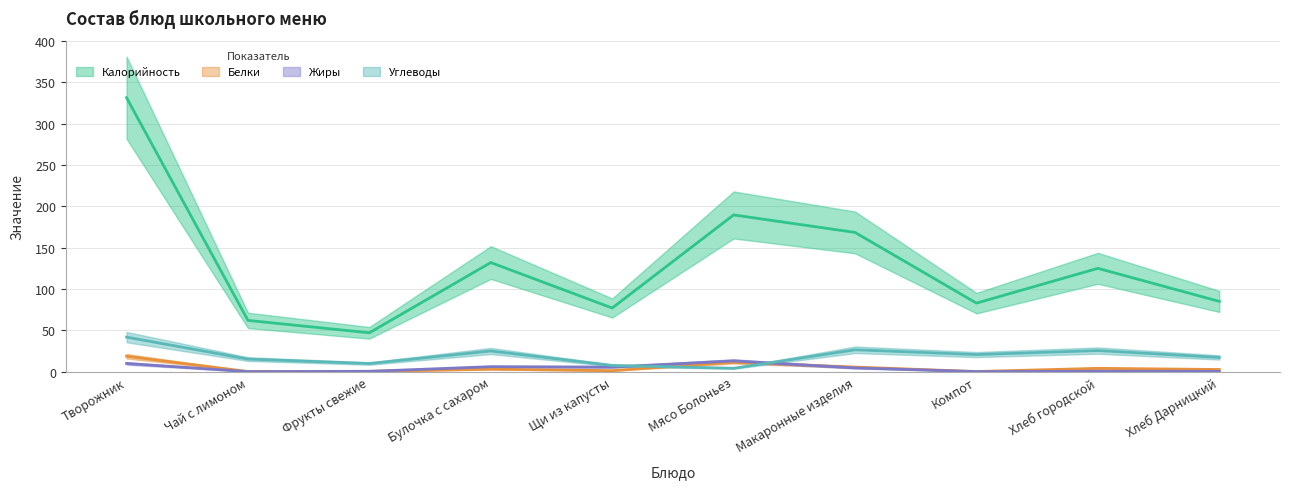

What are all the series names shown in the legend?

Калорийность, Белки, Жиры, Углеводы